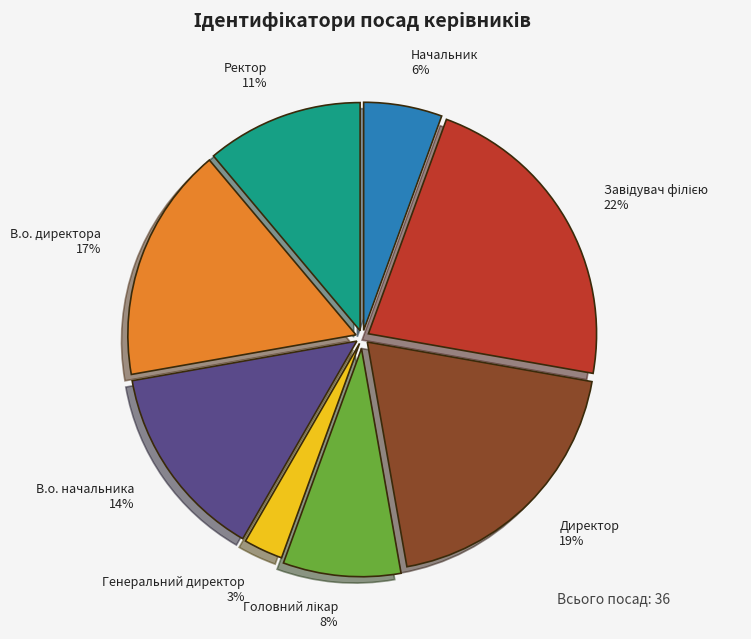

Do Начальник and Ректор together represent more than half of the pie?

No